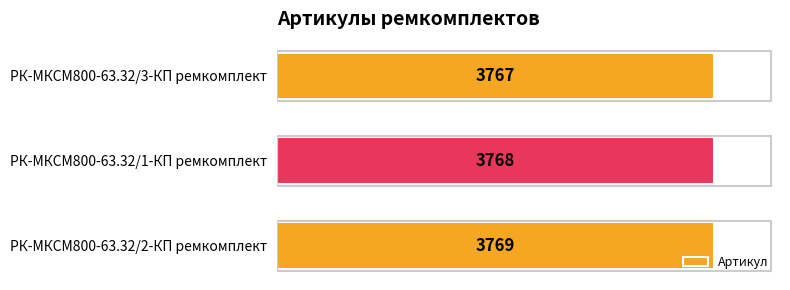

What is the sum of all values?

11304